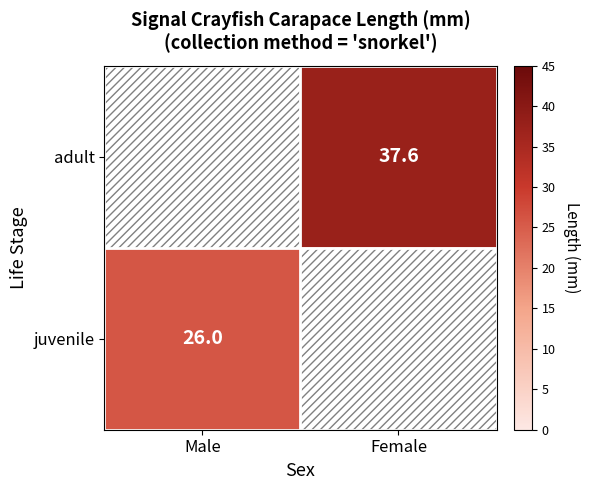

Is the value of juvenile at Male greater than the value of adult at Female?

No